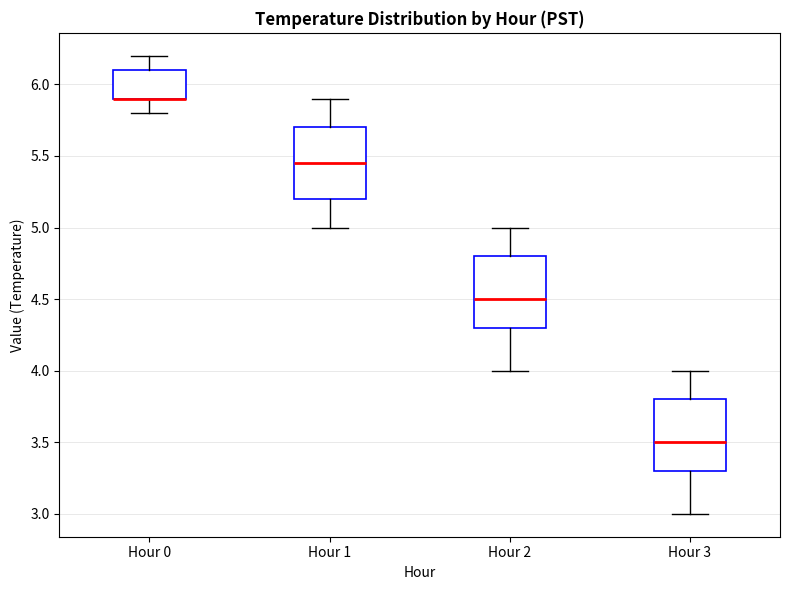

Reading left to right, transcribe this box plot: for each box, give where its median line is, the range the box spans, and where its two whiskers end, as read against the y-axis. The values are not printed on the chart, so give them approximately, as read against the axis.

Hour 0: median 5.90 (drawn on the box's lower edge), box 5.90 to 6.10, whiskers 5.80 to 6.20
Hour 1: median 5.45, box 5.20 to 5.70, whiskers 5.00 to 5.90
Hour 2: median 4.50, box 4.30 to 4.80, whiskers 4.00 to 5.00
Hour 3: median 3.50, box 3.30 to 3.80, whiskers 3.00 to 4.00